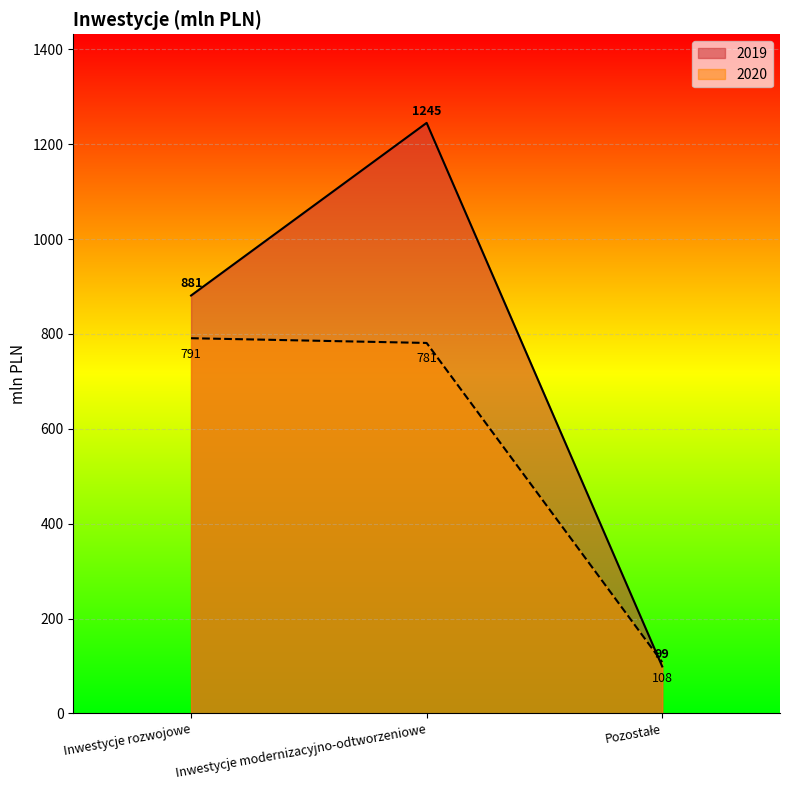

Reading left to right, what are all the values shown in this chart?

2020: Inwestycje rozwojowe=791	Inwestycje modernizacyjno-odtworzeniowe=781	Pozostałe=108
2019: Inwestycje rozwojowe=881	Inwestycje modernizacyjno-odtworzeniowe=1245	Pozostałe=99